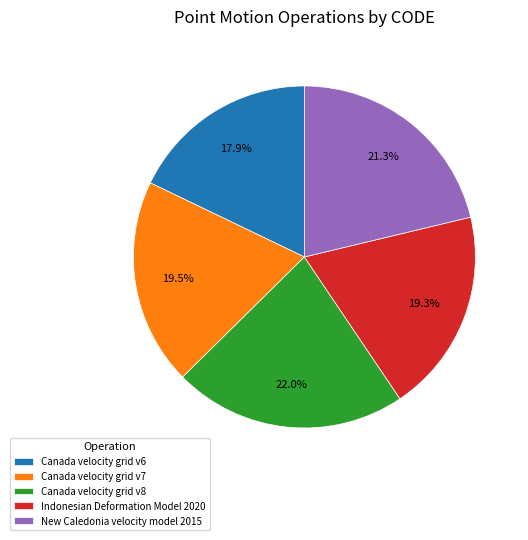

To the nearest percent, what is the difference between the largest and smallest slice percentages?

4%